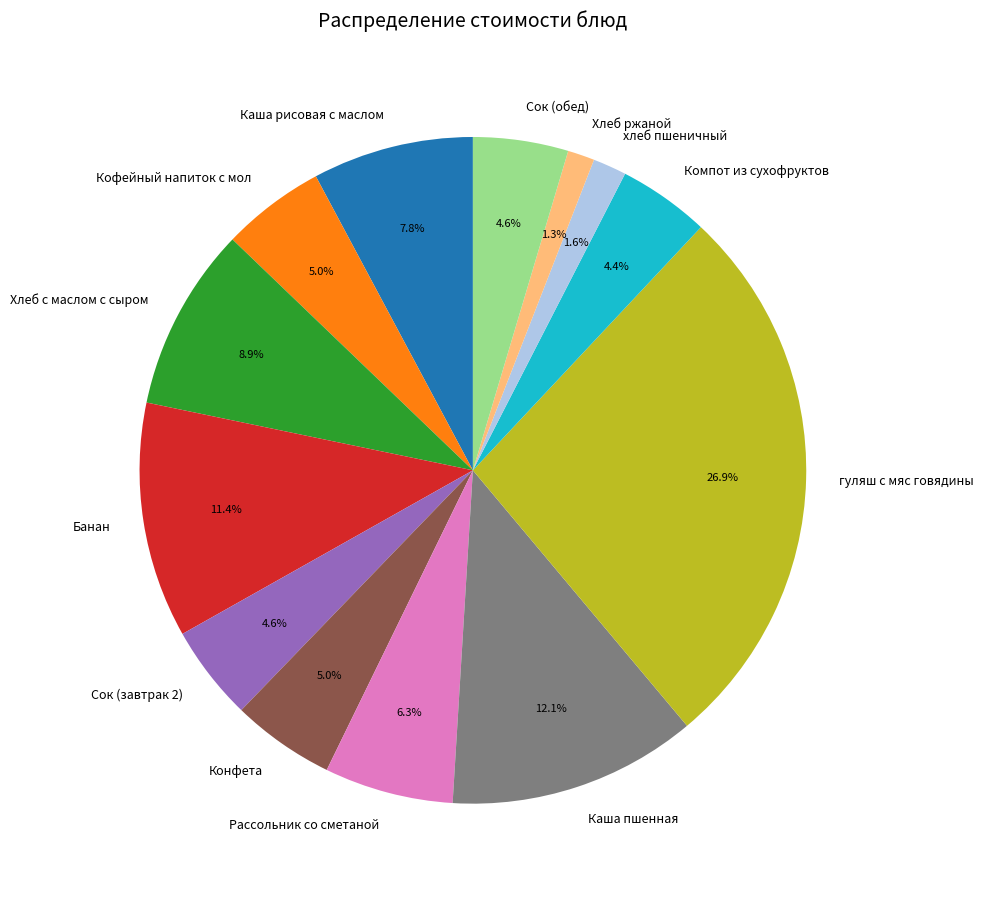

Which slice is the largest?

гуляш с мяс говядины